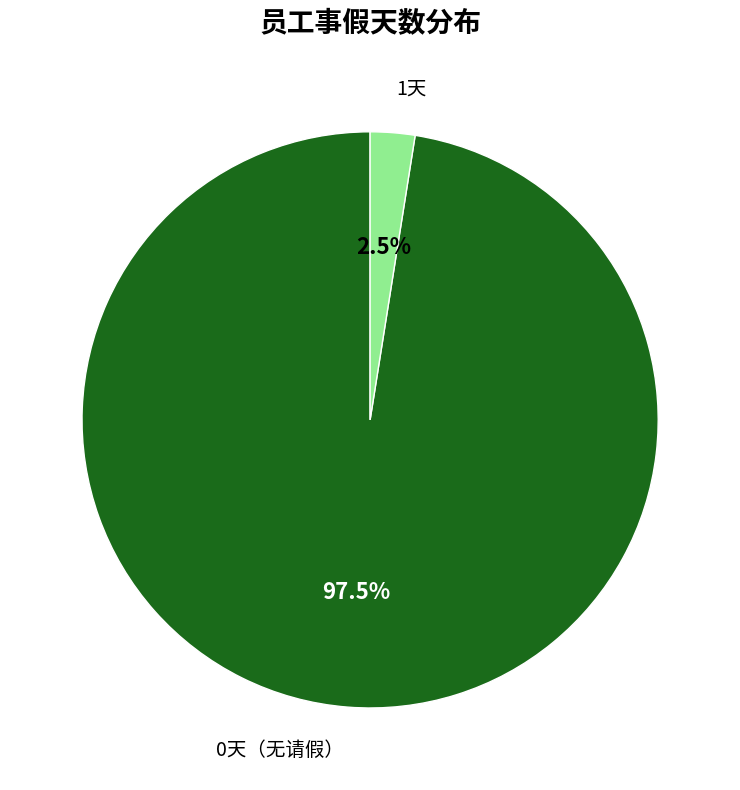

Which has a higher value, 1天 or 0天（无请假）?

0天（无请假）